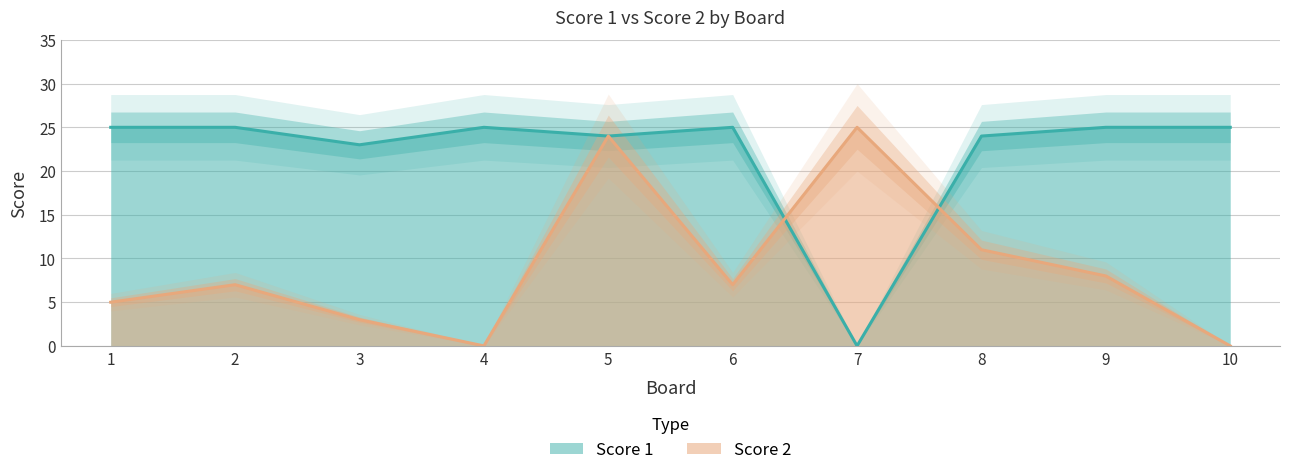

Which category has the lowest value across all series?

7